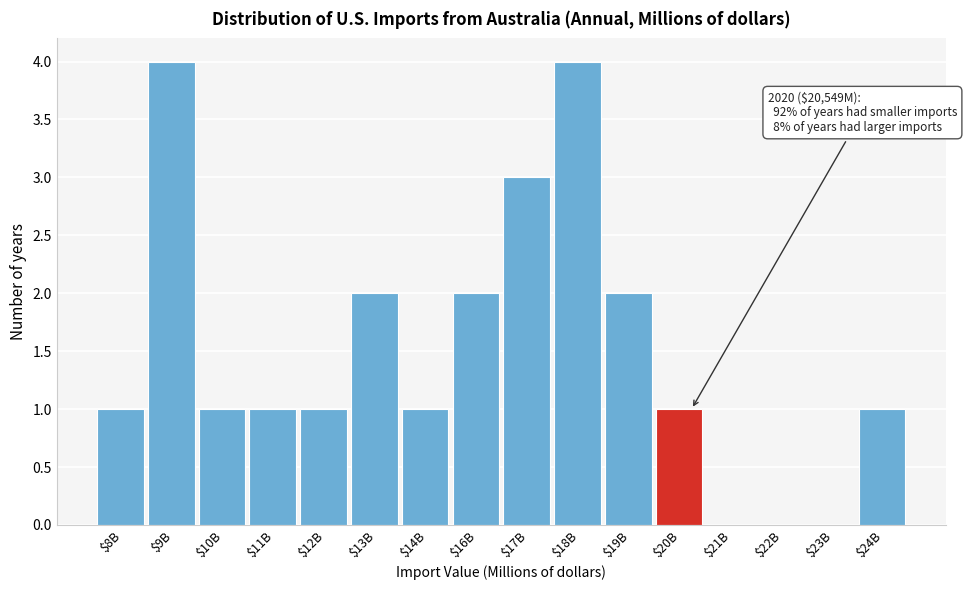

What is the greatest value displayed?

4